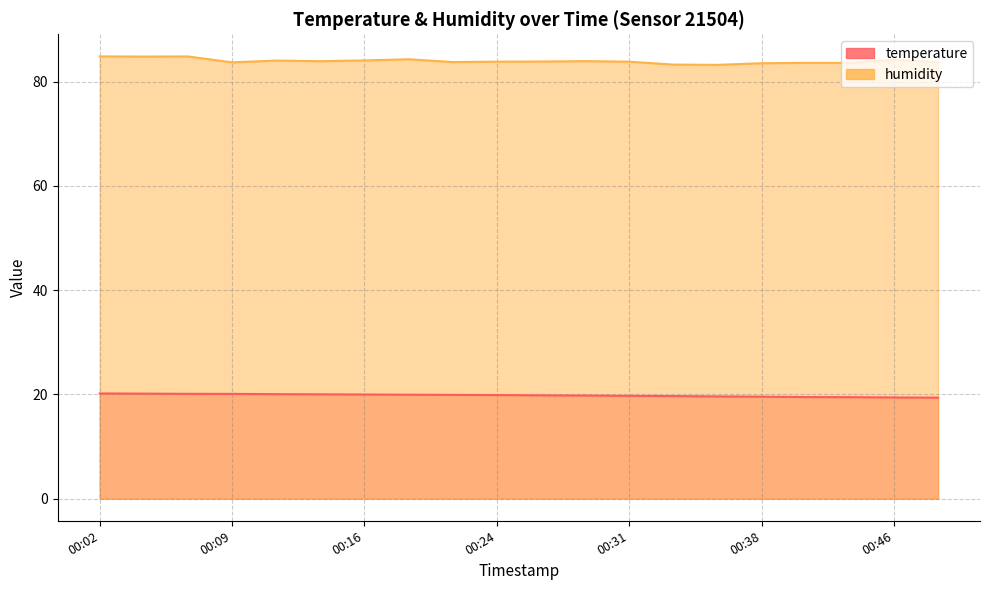

Which series changed the most between 00:29 and 00:48?

temperature